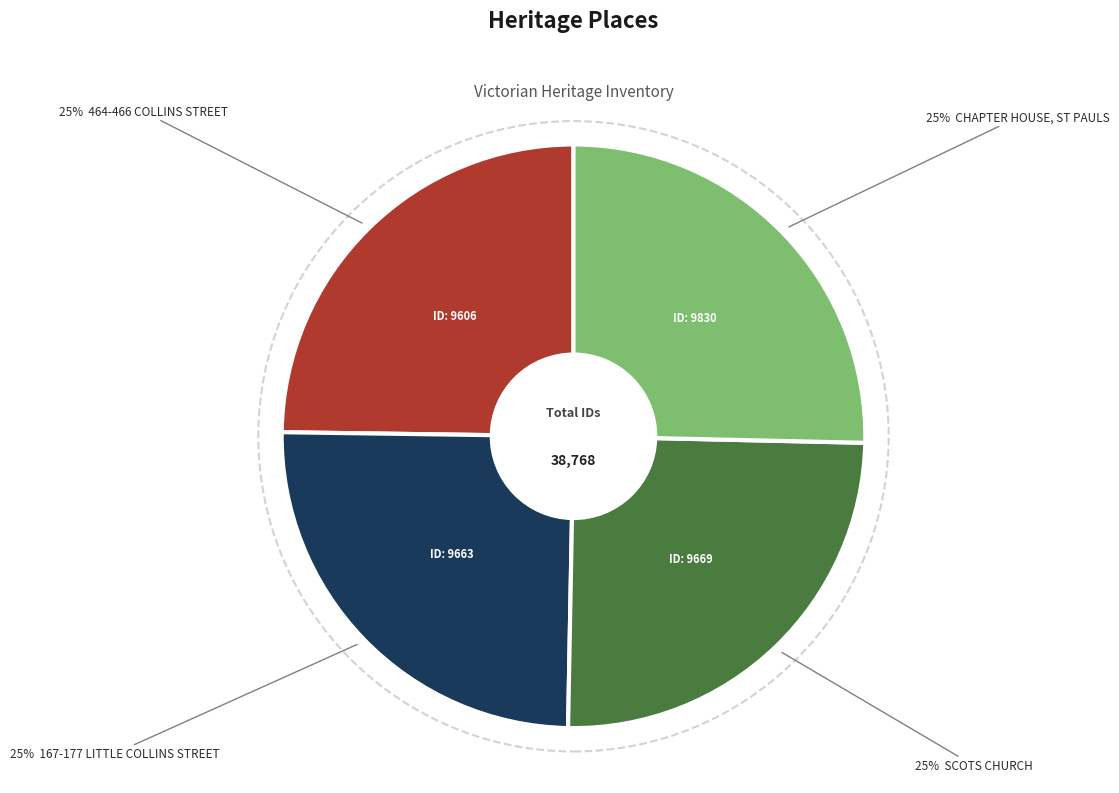

To the nearest percent, what is the average slice percentage?

25%